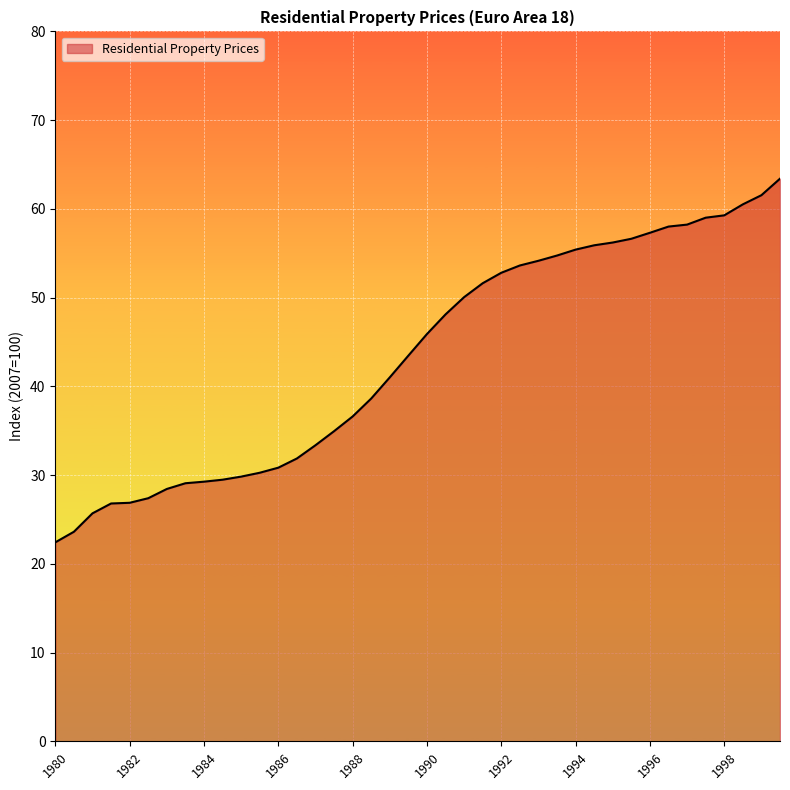

What is the difference between the second highest and second lowest values?

37.9